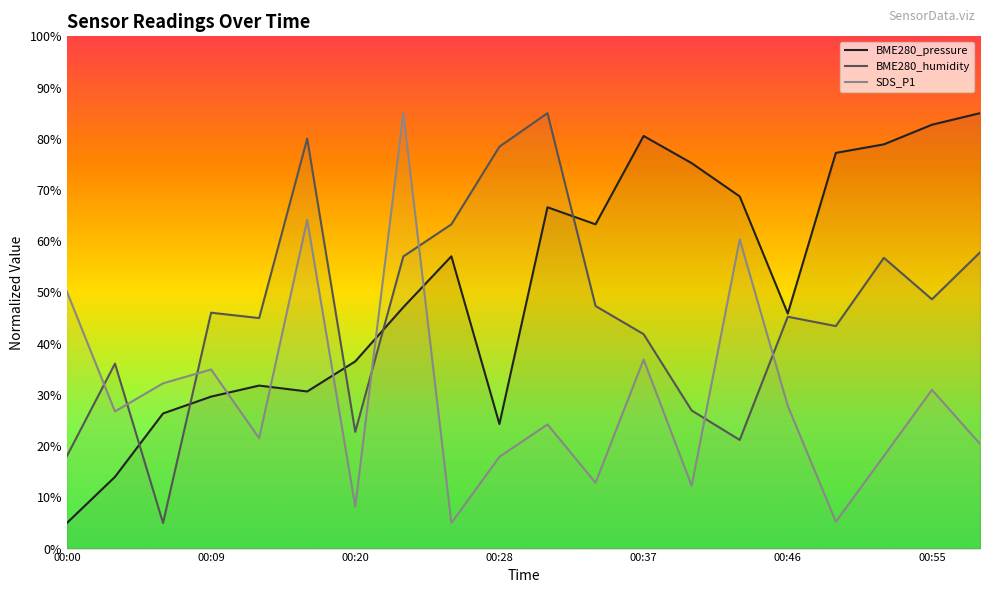

Which series has the largest total across all categories?

BME280_pressure